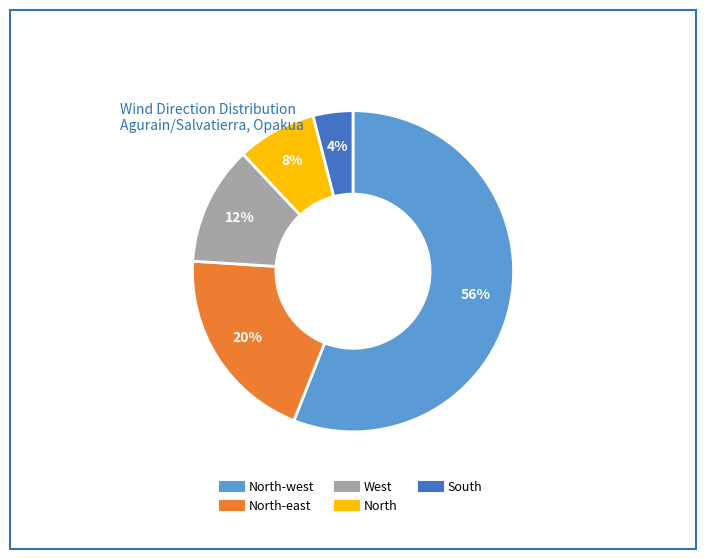

Does any single category account for the majority?

Yes